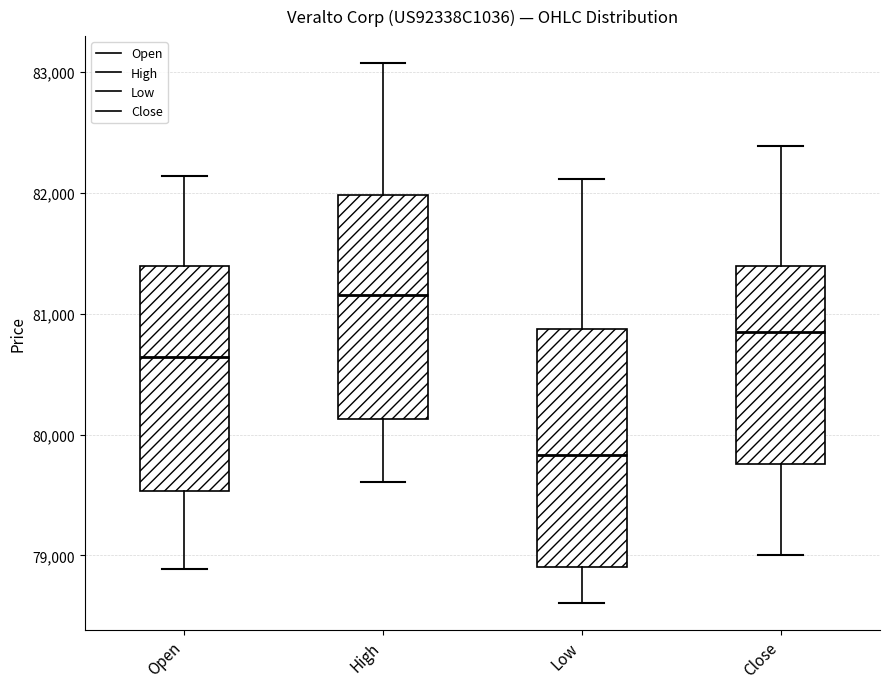

Which box's median line is the lowest?

Low